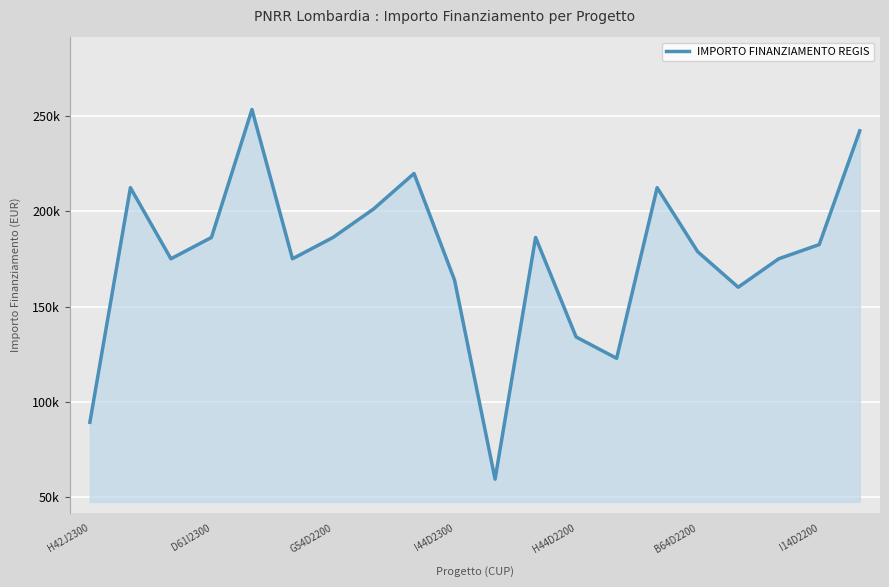

What is the difference between the maximum and minimum values?

193742.4